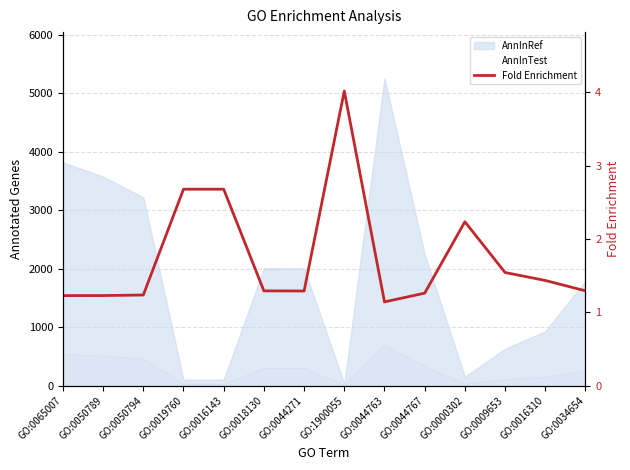

List the labels in order of value, smallest first.

GO:0044763, GO:0065007, GO:0050789, GO:0050794, GO:0044767, GO:0044271, GO:0018130, GO:0034654, GO:0016310, GO:0009653, GO:0000302, GO:0019760, GO:0016143, GO:1900055